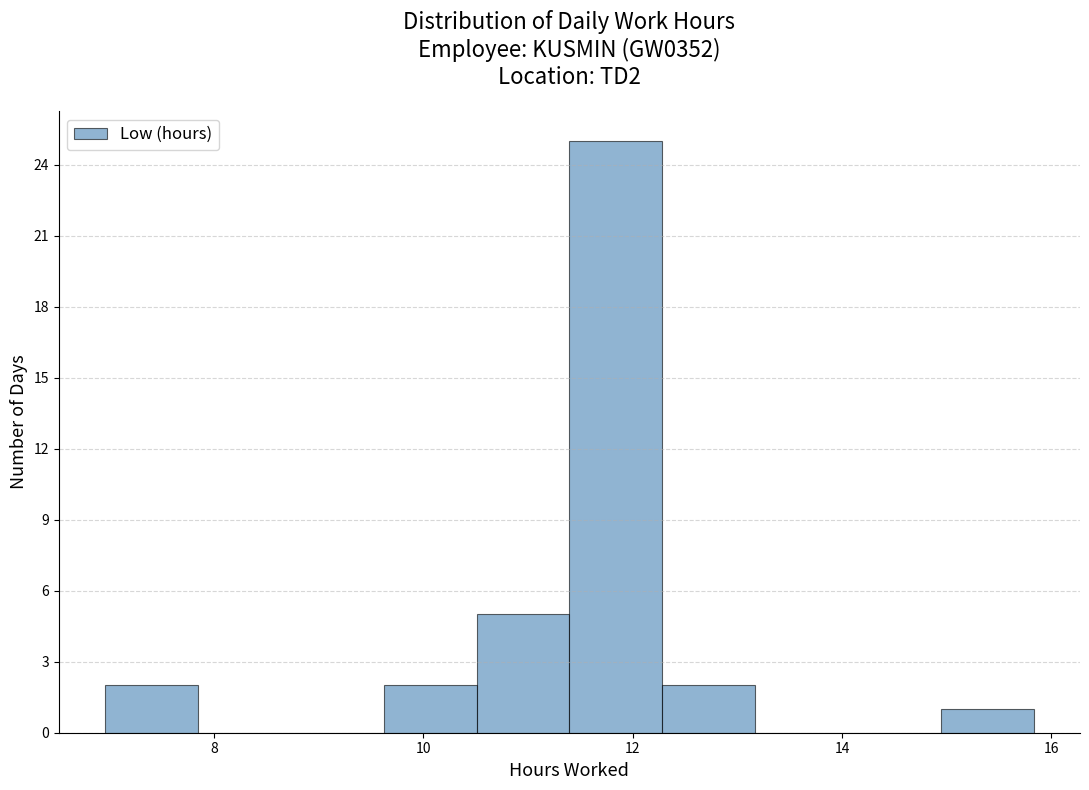

What is the height of the bar covering 15.0 to 15.8 on the x-axis? Neither the bar edges nor the heights are printed on the chart, so give them approximately, as read against the axes.

1